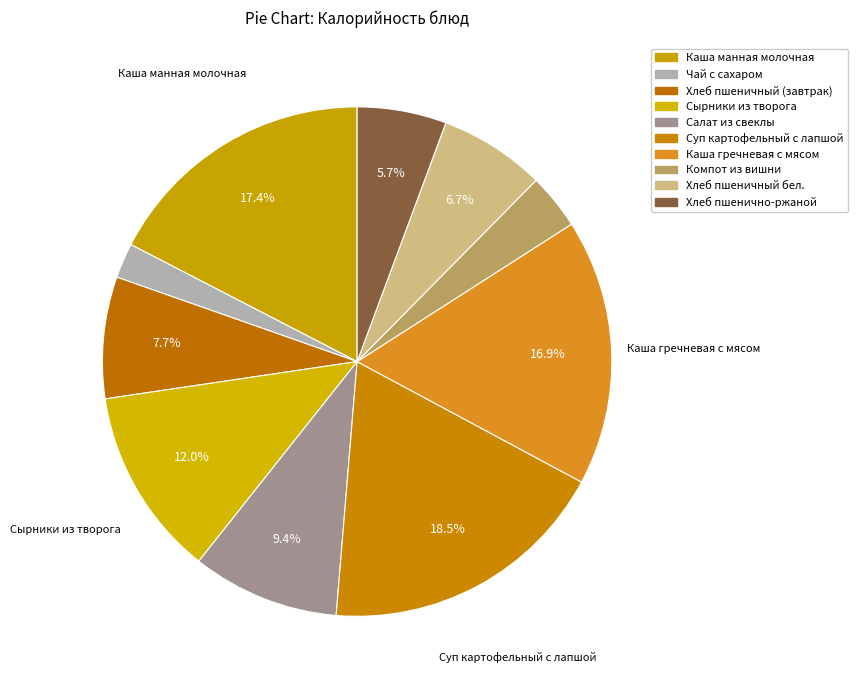

Is there any slice that represents more than half of the pie?

No